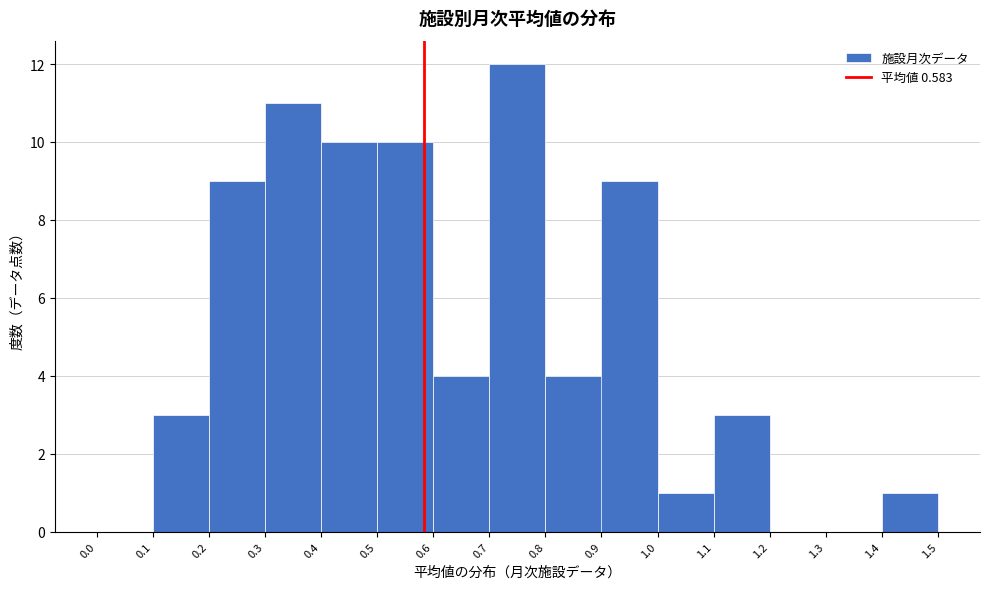

Which range on the x-axis has the tallest bar?

0.7 to 0.8